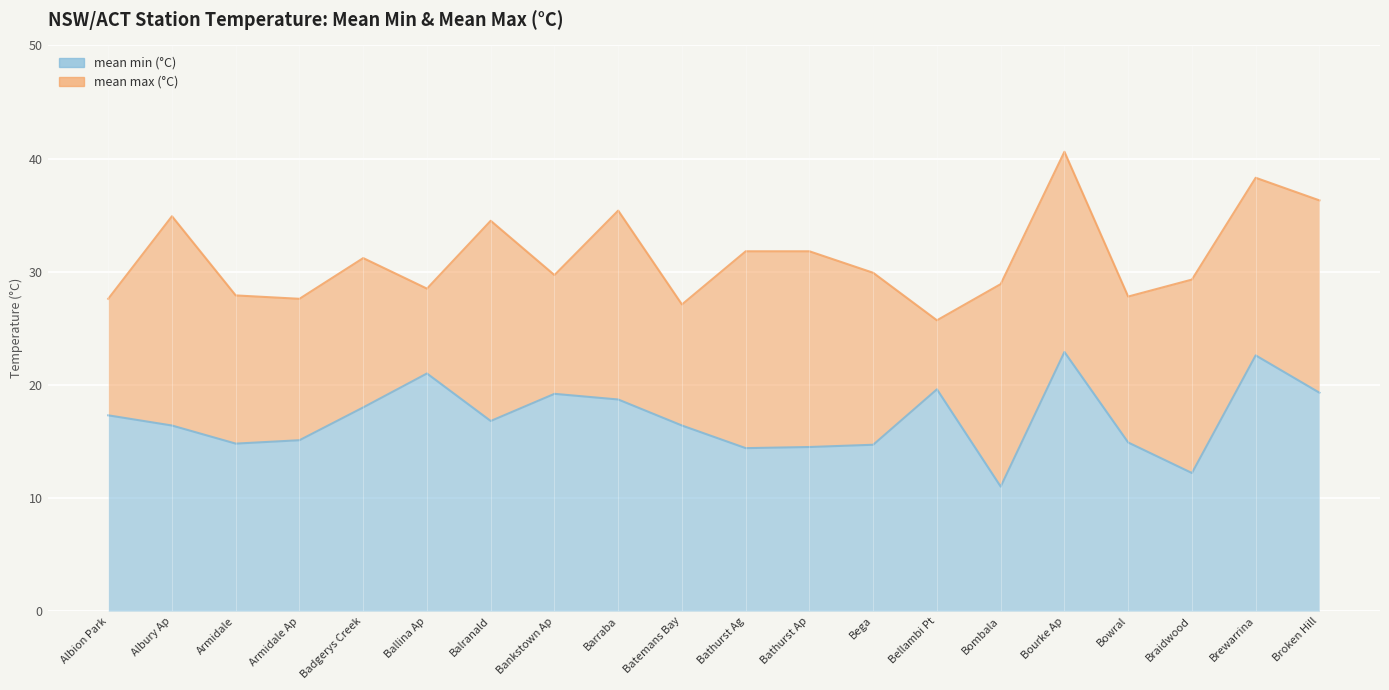

Reading left to right, list all the values displayed in this chart.

mean min (°C): 17.3	16.4	14.8	15.1	18.0	21.0	16.8	19.2	18.7	16.4	14.4	14.5	14.7	19.6	11.0	22.9	14.9	12.2	22.6	19.3
mean max (°C): 27.6	34.9	27.9	27.6	31.2	28.5	34.5	29.7	35.4	27.1	31.8	31.8	29.9	25.7	28.9	40.6	27.8	29.3	38.3	36.3